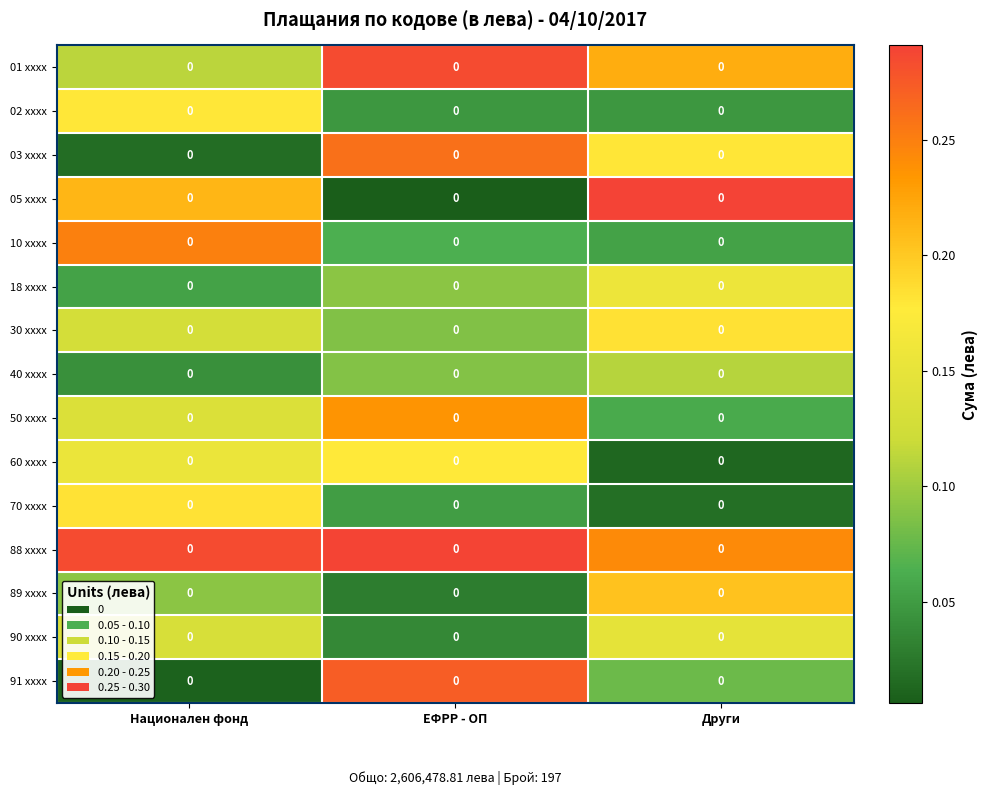

Reading left to right, extract all data points from this chart.

01 xxxx: Национален фонд=0.0	ЕФРР - ОП=0.0	Други=0.0
02 xxxx: Национален фонд=0.0	ЕФРР - ОП=0.0	Други=0.0
03 xxxx: Национален фонд=0.0	ЕФРР - ОП=0.0	Други=0.0
05 xxxx: Национален фонд=0.0	ЕФРР - ОП=0.0	Други=0.0
10 xxxx: Национален фонд=0.0	ЕФРР - ОП=0.0	Други=0.0
18 xxxx: Национален фонд=0.0	ЕФРР - ОП=0.0	Други=0.0
30 xxxx: Национален фонд=0.0	ЕФРР - ОП=0.0	Други=0.0
40 xxxx: Национален фонд=0.0	ЕФРР - ОП=0.0	Други=0.0
50 xxxx: Национален фонд=0.0	ЕФРР - ОП=0.0	Други=0.0
60 xxxx: Национален фонд=0.0	ЕФРР - ОП=0.0	Други=0.0
70 xxxx: Национален фонд=0.0	ЕФРР - ОП=0.0	Други=0.0
88 xxxx: Национален фонд=0.0	ЕФРР - ОП=0.0	Други=0.0
89 xxxx: Национален фонд=0.0	ЕФРР - ОП=0.0	Други=0.0
90 xxxx: Национален фонд=0.0	ЕФРР - ОП=0.0	Други=0.0
91 xxxx: Национален фонд=0.0	ЕФРР - ОП=0.0	Други=0.0